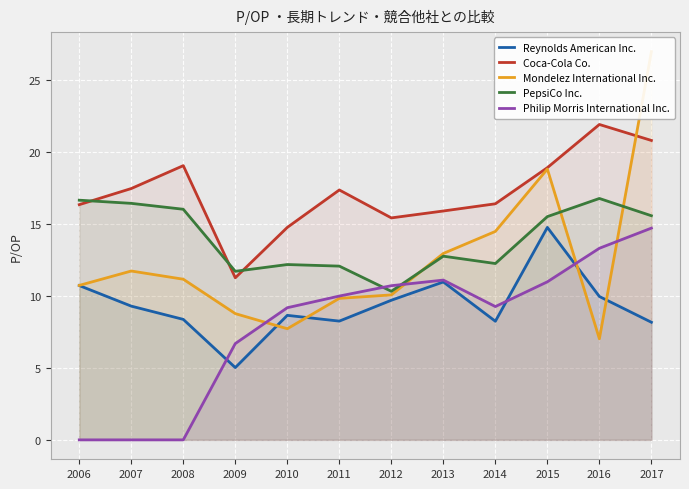

What is the difference between the highest and lowest values at 2010?

7.0